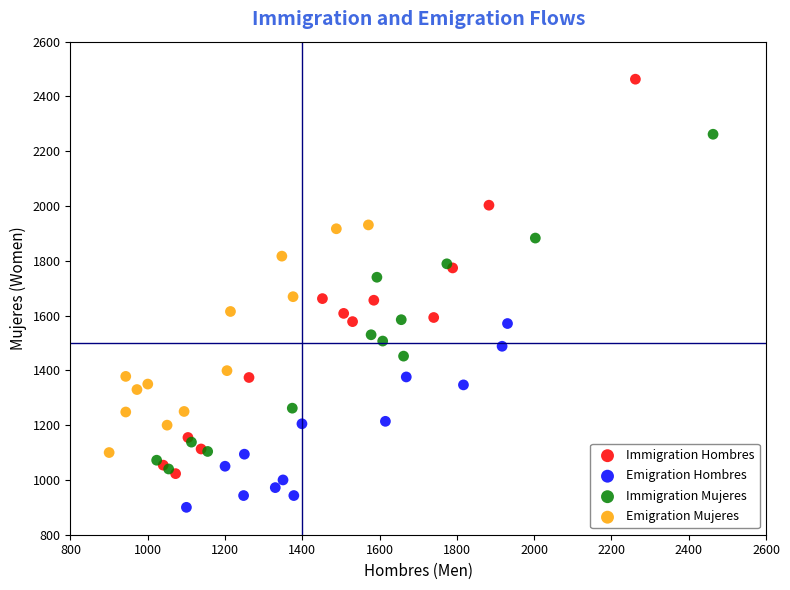

Which series has the widest spread of Y values?

Immigration Hombres